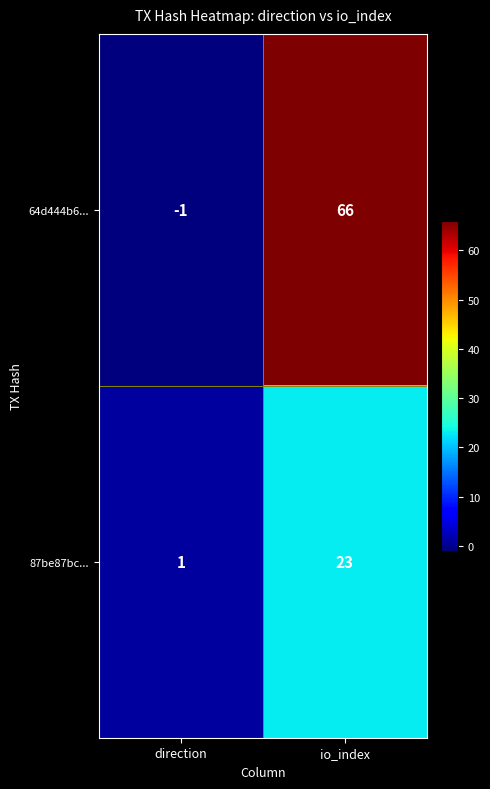

Reading right to left, what are all the values shown in this chart?

64d444b6...: 66	-1
87be87bc...: 23	1